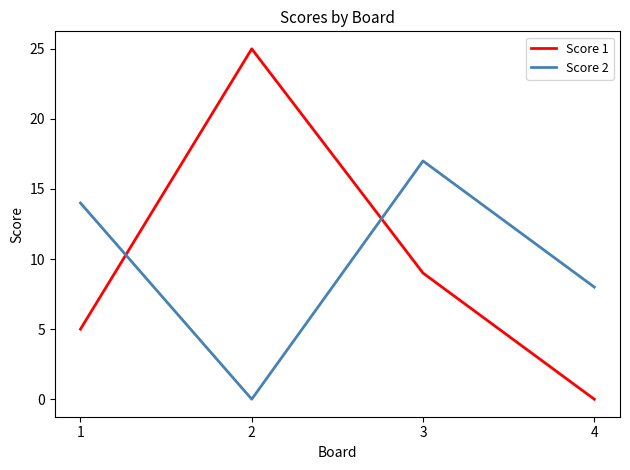

Rank the series at 2 from lowest to highest value.

Score 2, Score 1